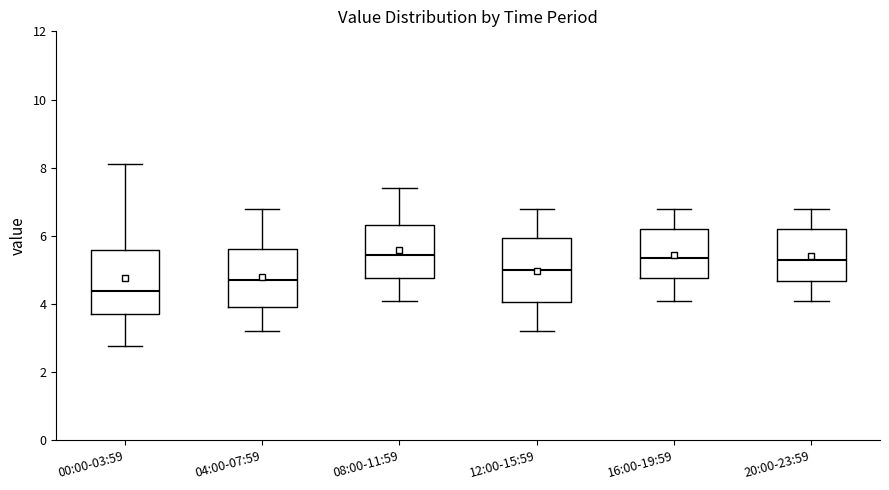

Reading left to right, read every box against the y-axis: the position of its median line, the range the box covers, and the ends of its whiskers. The values are not printed on the chart, so give them approximately, as read against the axis.

00:00-03:59: median 4.4, box 3.8 to 5.6, whiskers 2.8 to 8.2
04:00-07:59: median 4.8, box 4.0 to 5.6, whiskers 3.2 to 6.8
08:00-11:59: median 5.4, box 4.8 to 6.4, whiskers 4.2 to 7.4
12:00-15:59: median 5.0, box 4.0 to 6.0, whiskers 3.2 to 6.8
16:00-19:59: median 5.4, box 4.8 to 6.2, whiskers 4.2 to 6.8
20:00-23:59: median 5.4, box 4.6 to 6.2, whiskers 4.2 to 6.8